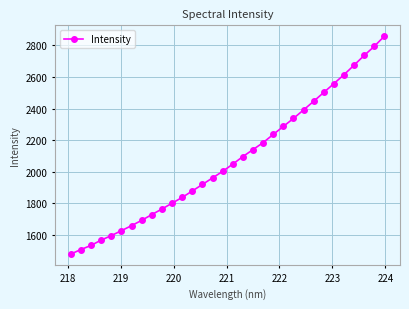

What is the value of the 4th point from the left?

1568.9